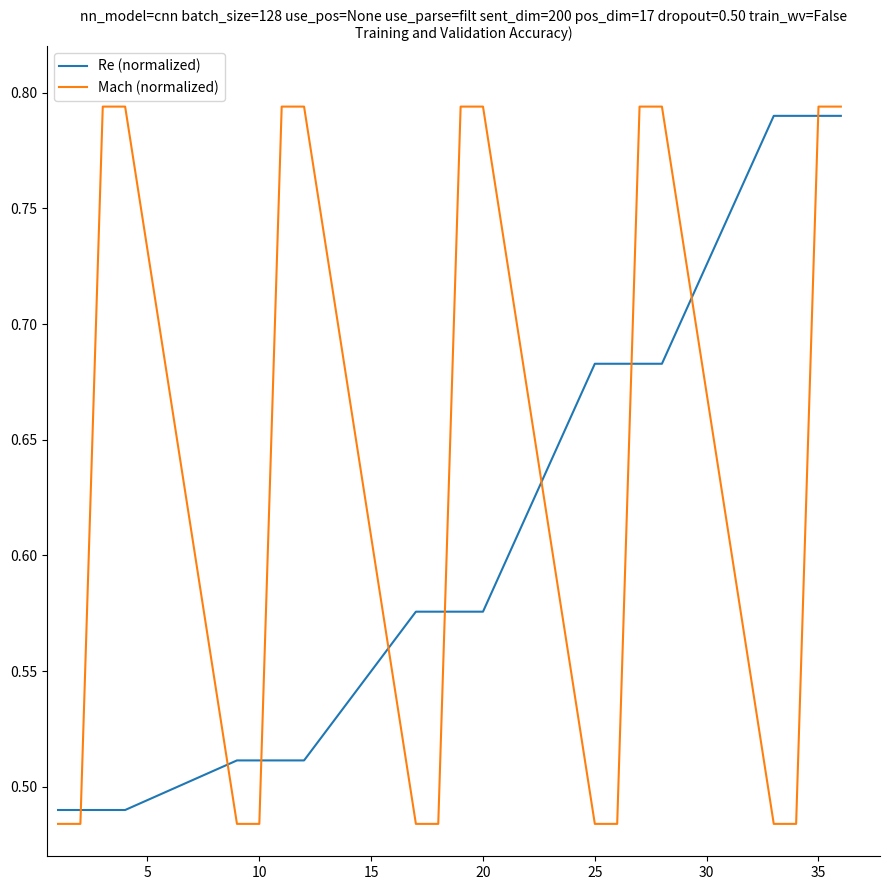

List the series in order of their overall mean, highest first.

Mach (normalized), Re (normalized)